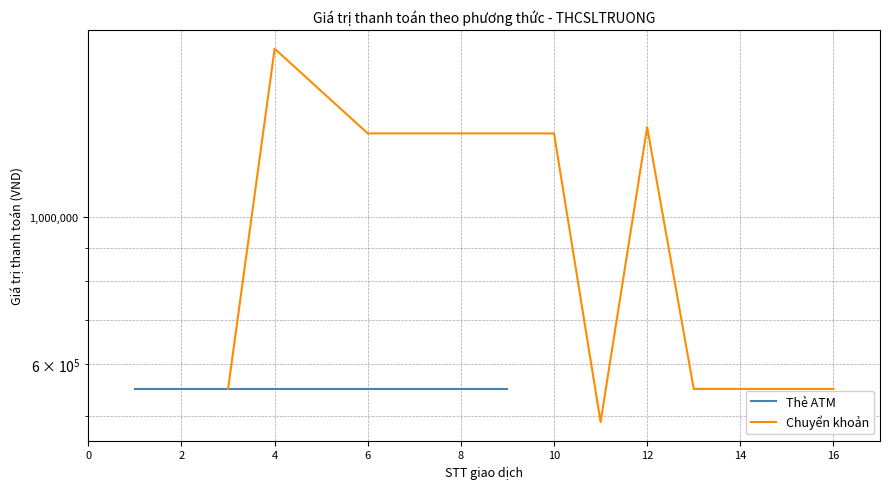

What is the maximum value shown in the chart?

1800000